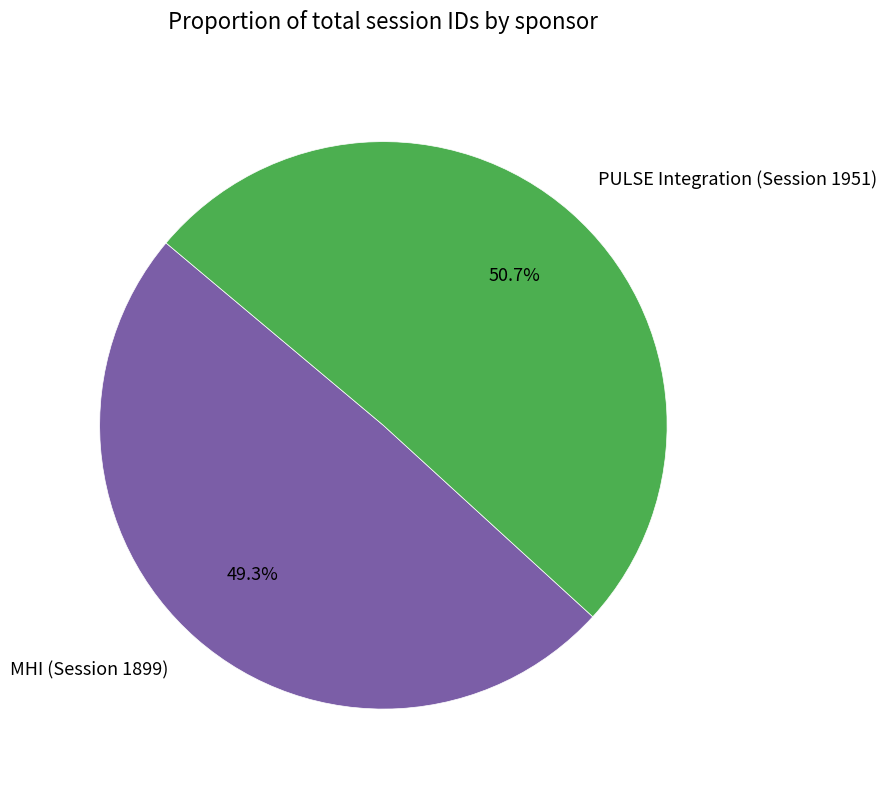

Does MHI (Session 1899) represent more than half of the total?

No